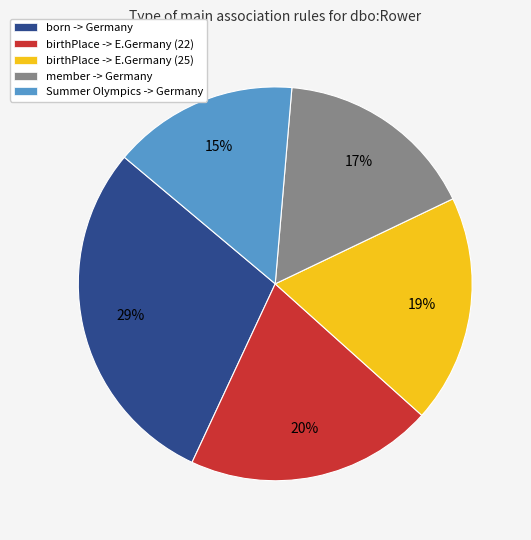

To the nearest percent, what is the average slice percentage?

20%